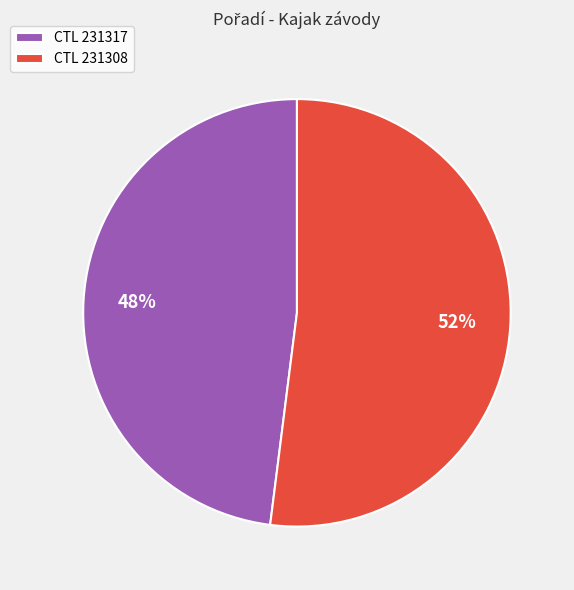

Is it true that CTL 231308 is 52% of the pie?

True